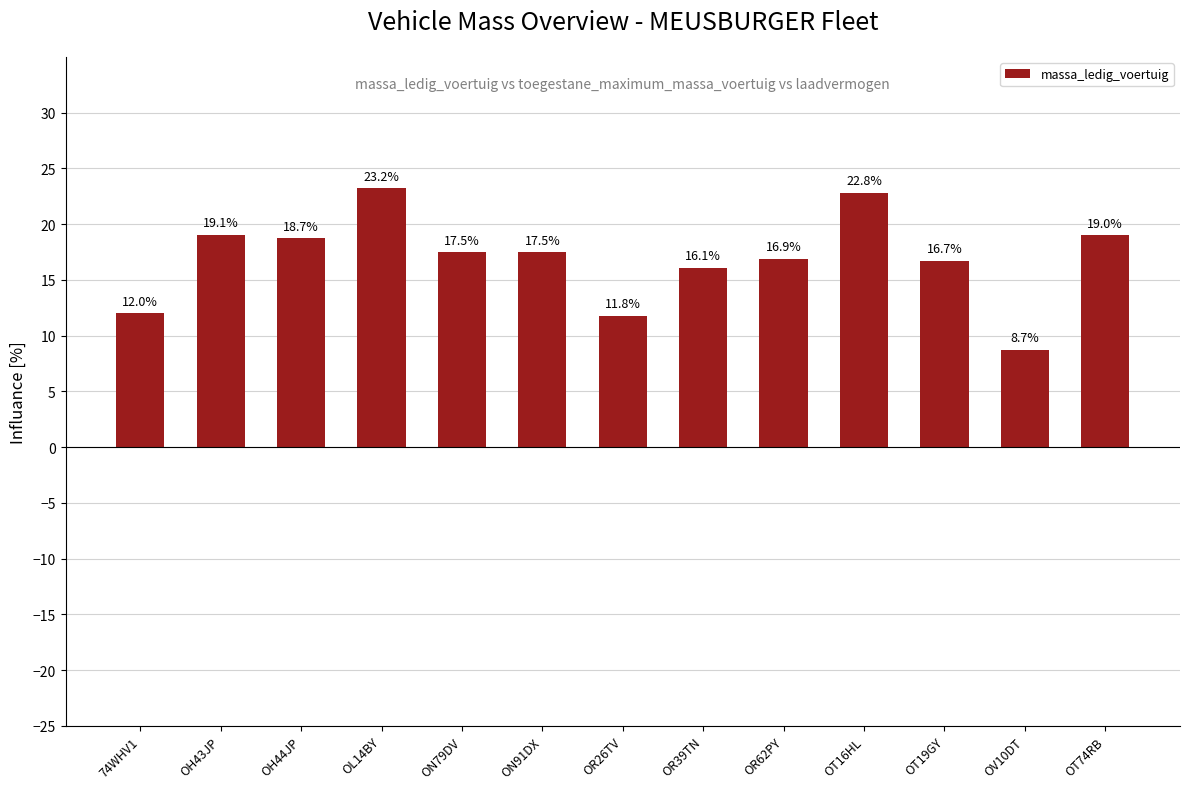

At which category does the chart reach its minimum across all series?

OV10DT